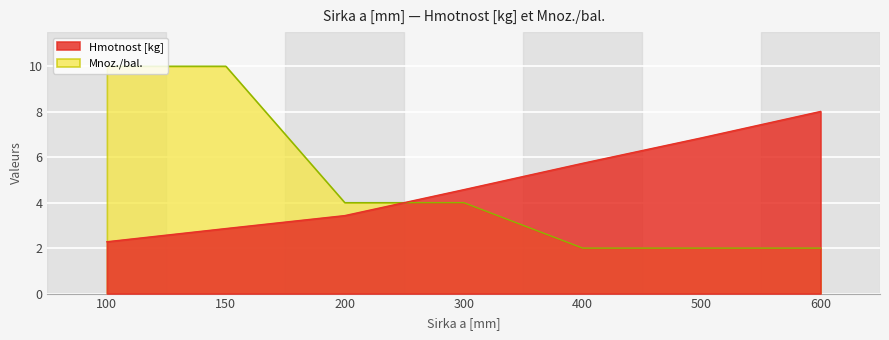

What is the average value of the Hmotnost [kg] series?

4.8